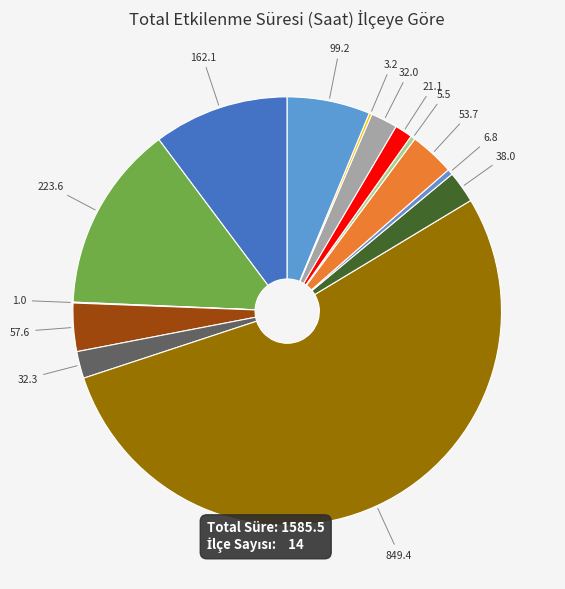

Count the number of slices in the pie.

14